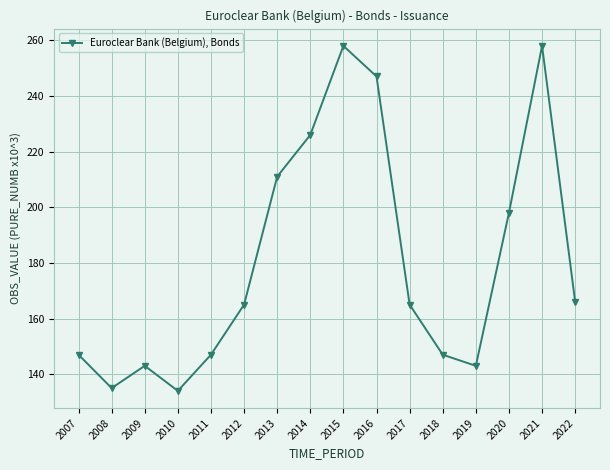

The chart shows a value of 258 at 2015. True or false?

True